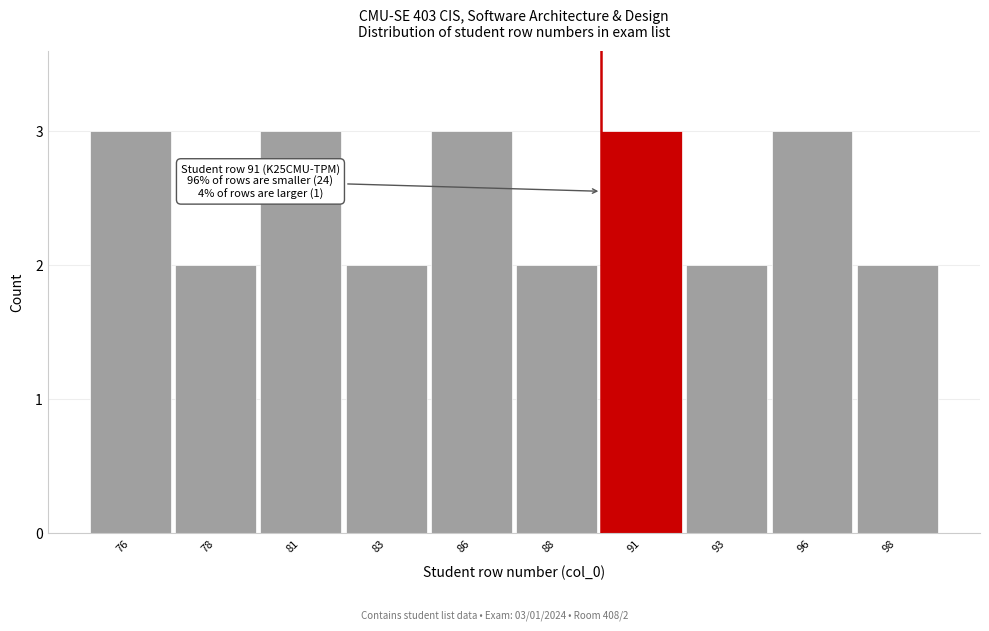

Reading left to right, extract all data points from this chart.

76=3	78=2	81=3	83=2	86=3	88=2	91=3	93=2	96=3	98=2